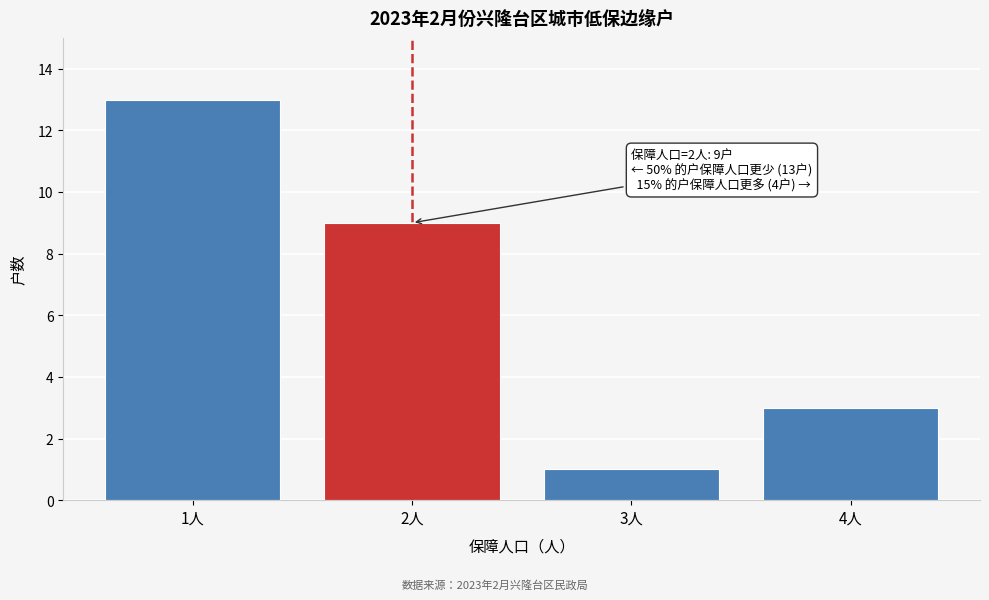

Over which range of the x-axis is the bar tallest?

0.5 to 1.5